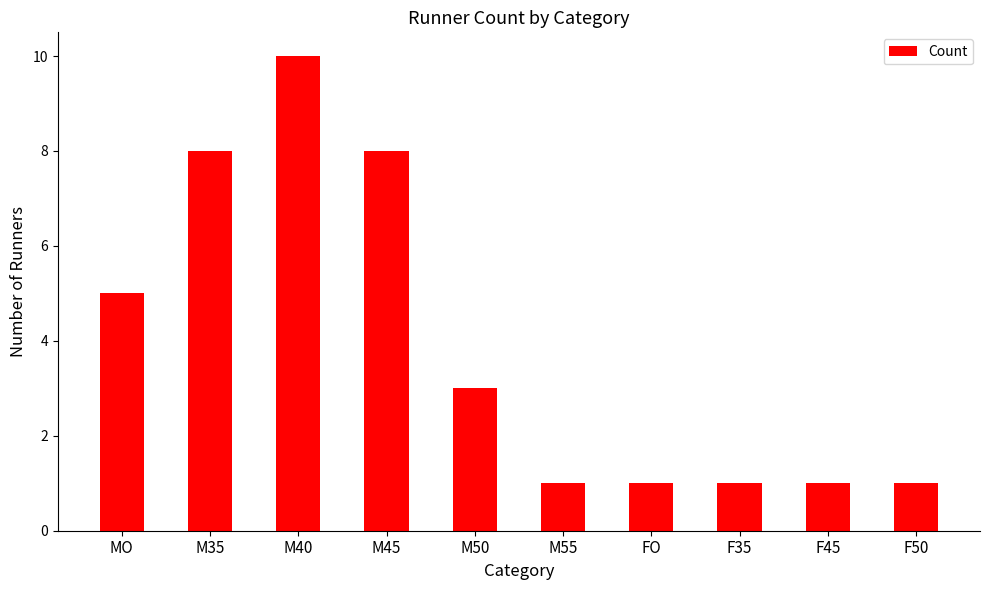

What is the label of the 9th bar from the left?

F45